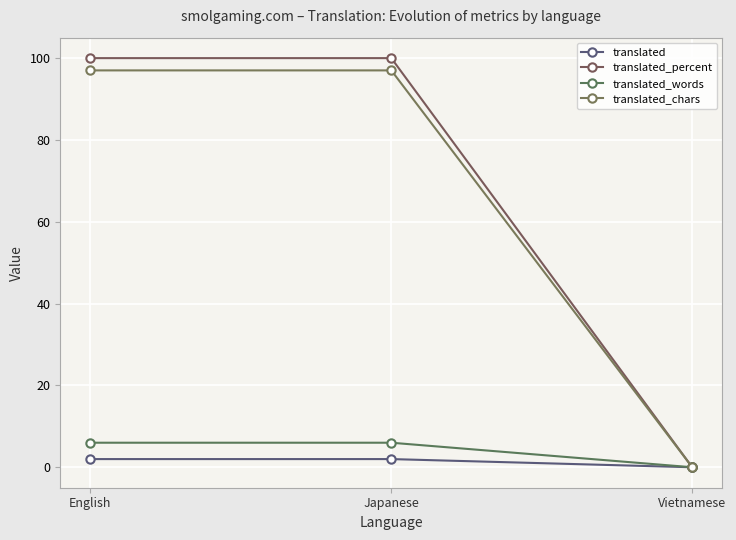

At how many categories does at least one series exceed 74?

2